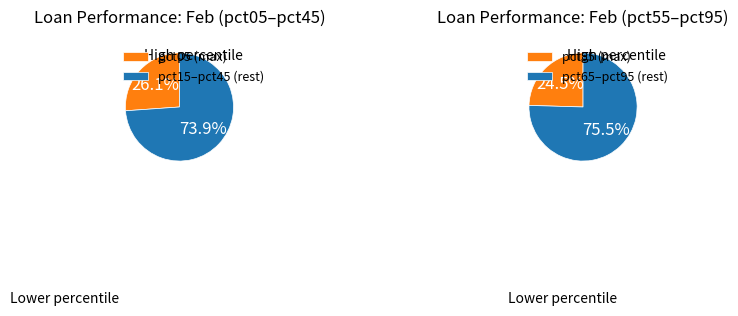

Which has a higher value, pct75 or pct85?

pct75